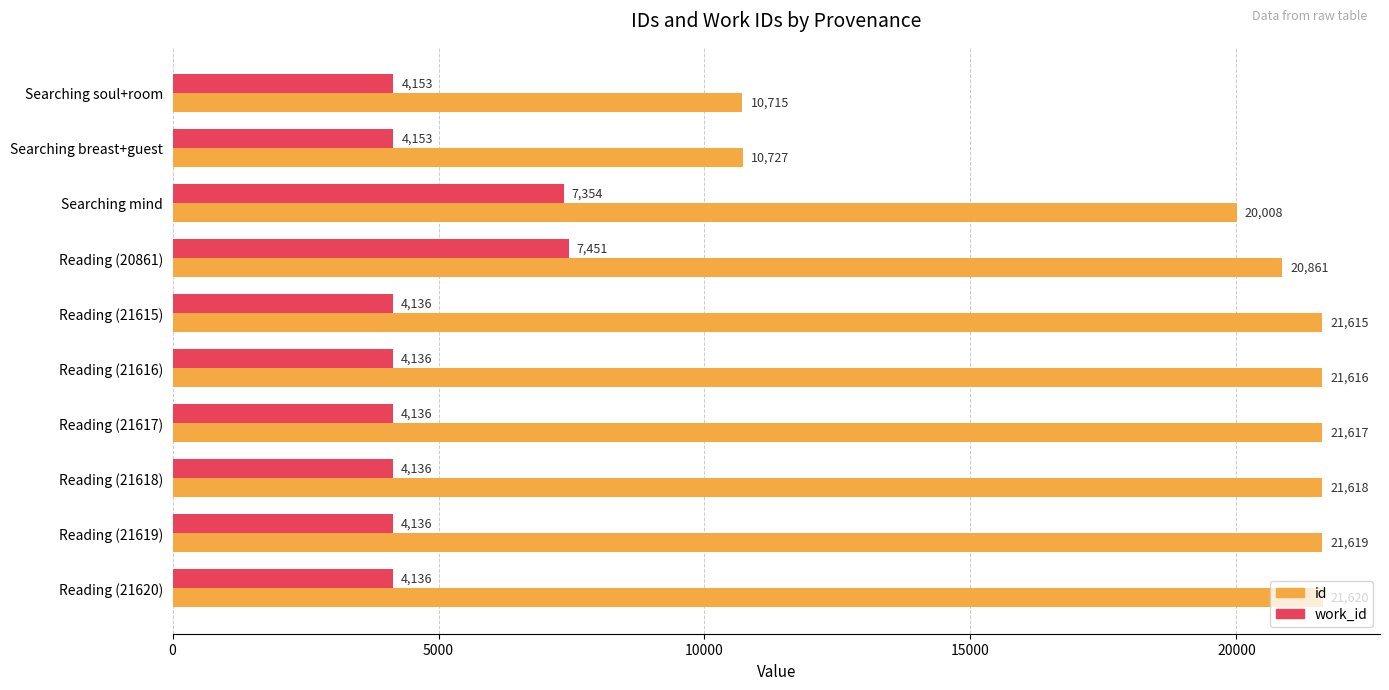

Is the value of work_id at Searching breast+guest greater than the value of id at Reading (21615)?

No